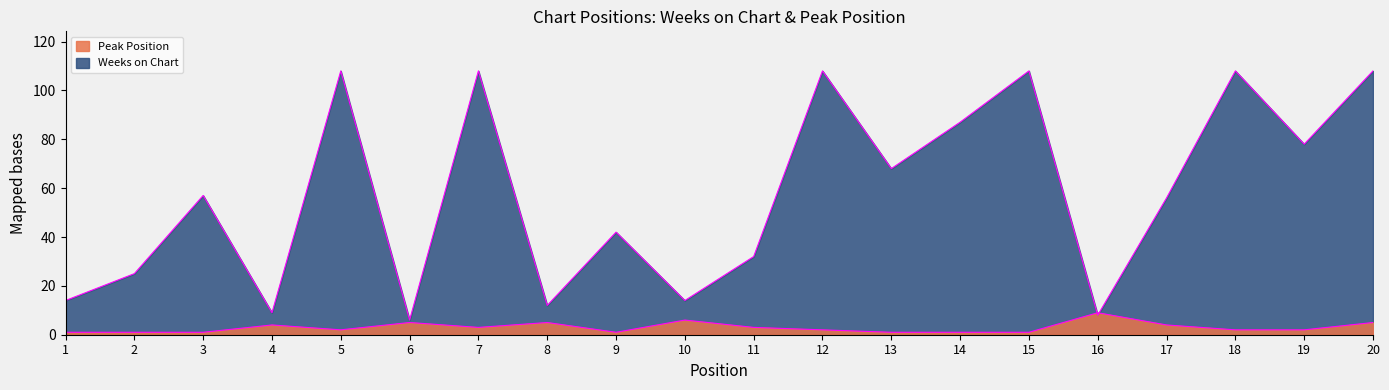

At which category does Weeks on Chart reach its first local valley?

4